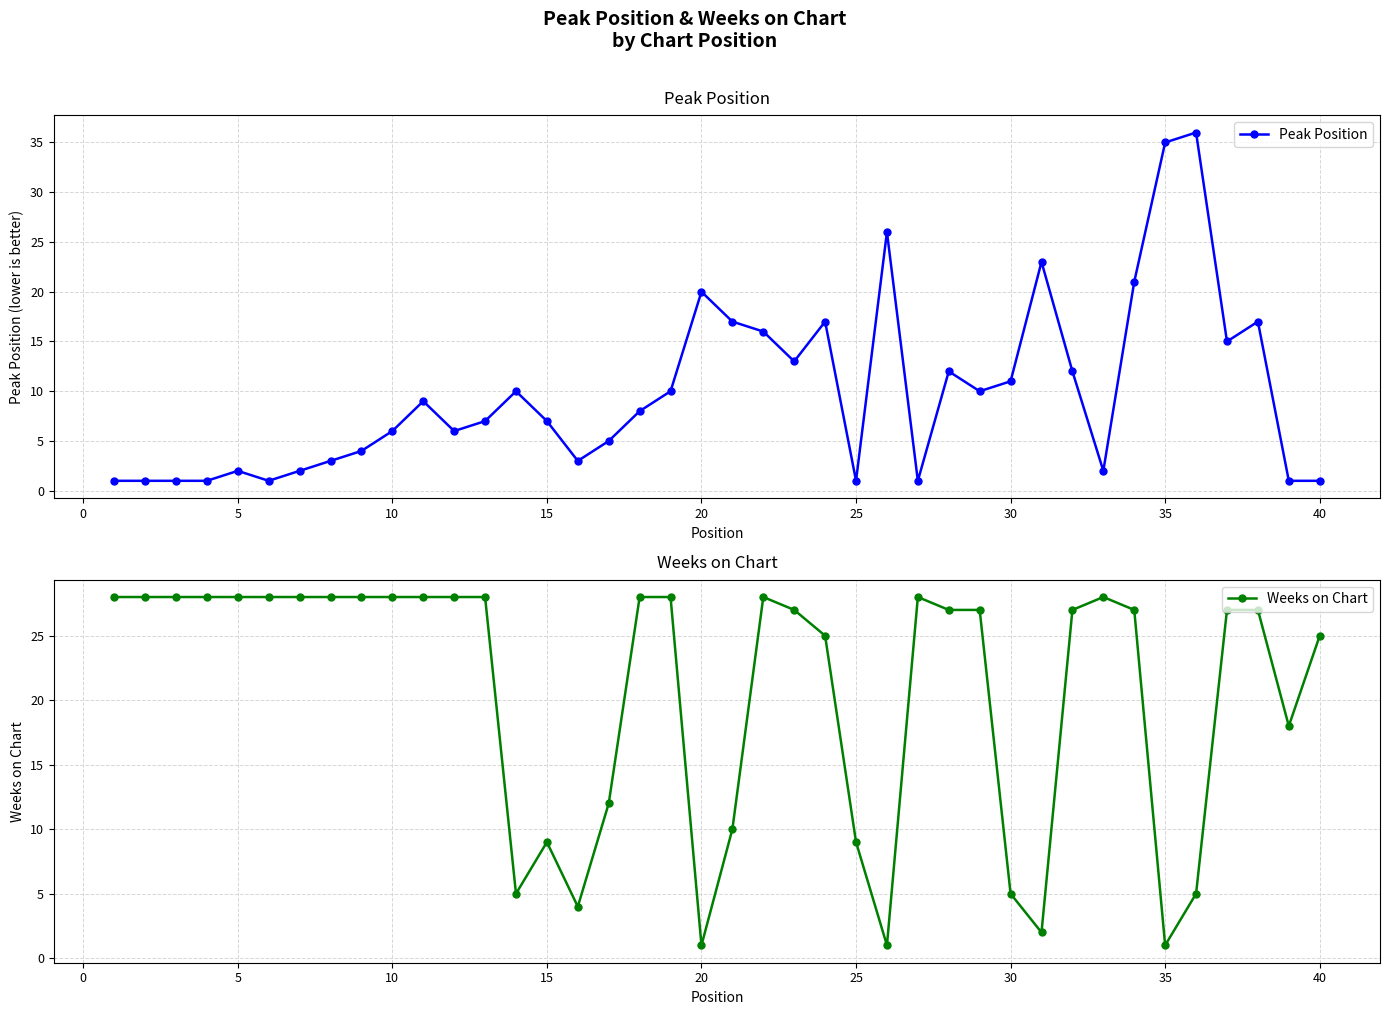

True or false: Peak Position has more than 0 points higher than both neighbors.

True